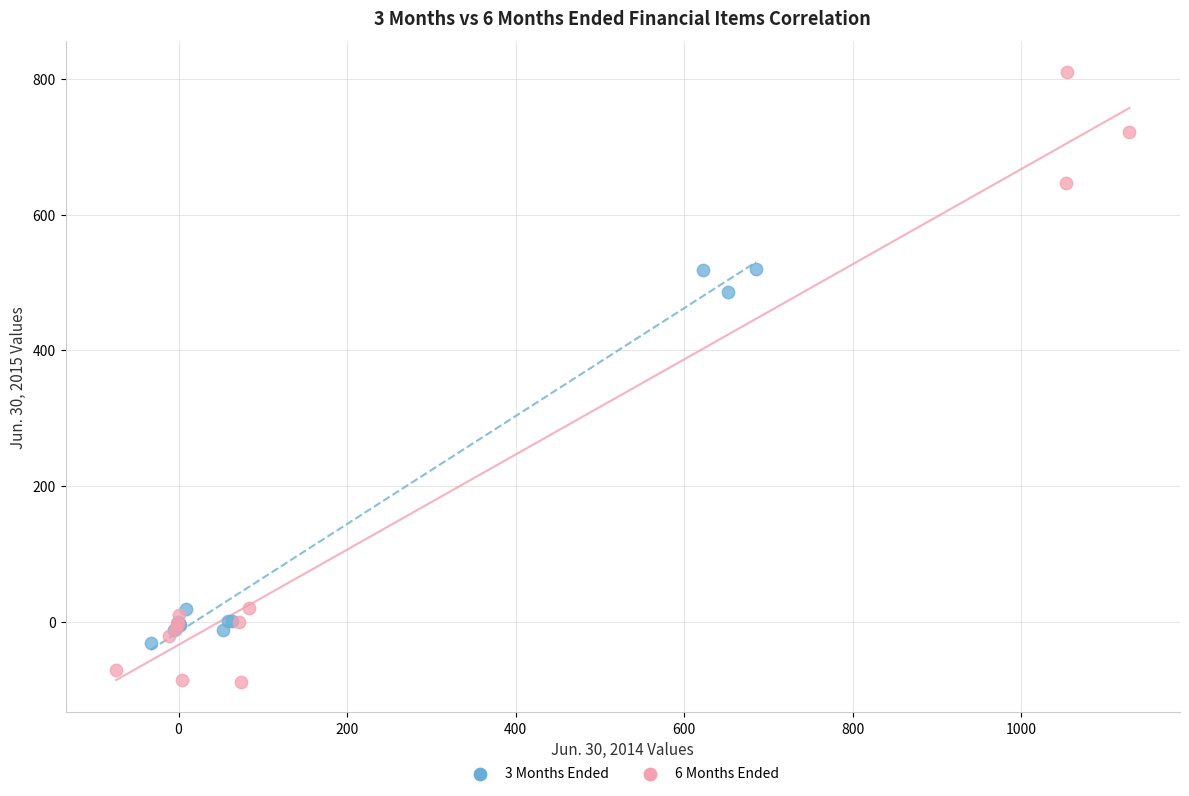

Which series contains the lowest Y value?

6 Months Ended